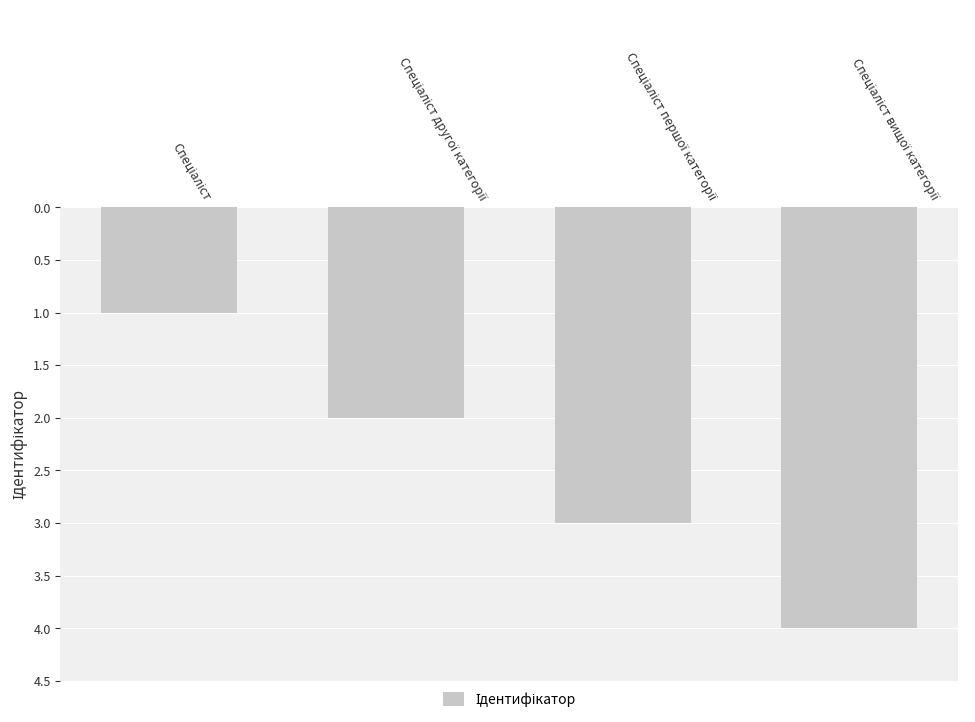

Reading left to right, transcribe all the data shown in this chart.

1	2	3	4